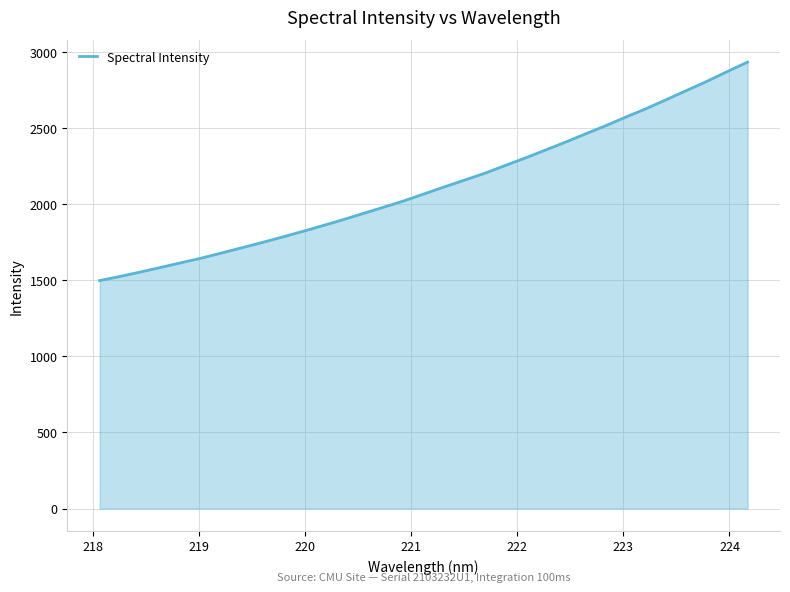

What is the greatest value displayed?

2932.6